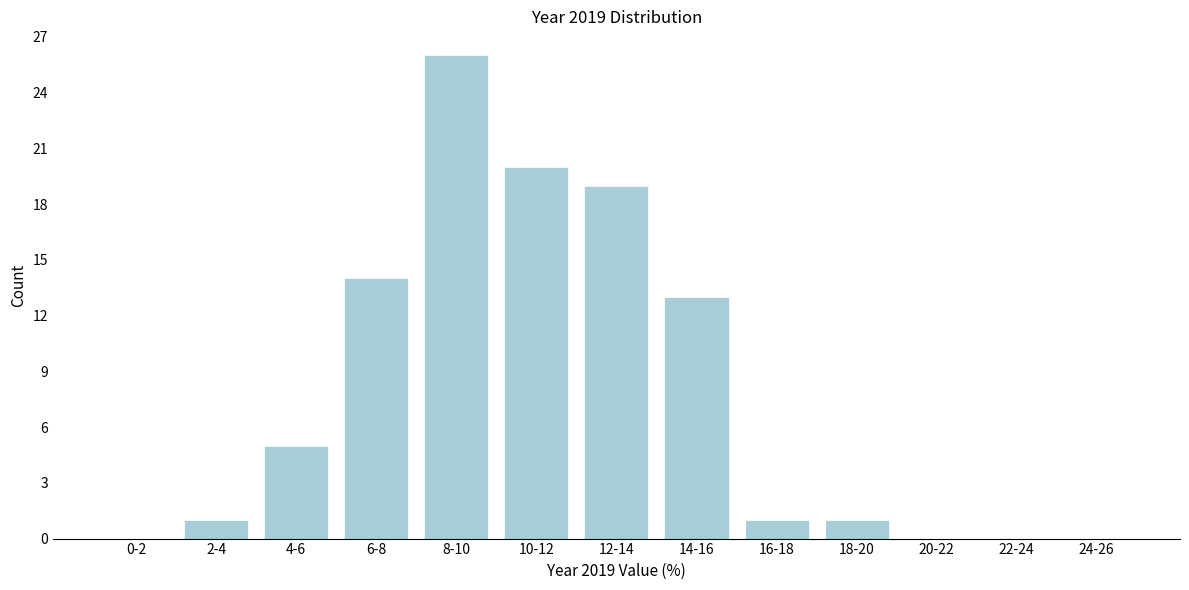

Reading left to right, list all the values displayed in this chart.

0-2=0	2-4=1	4-6=5	6-8=14	8-10=26	10-12=20	12-14=19	14-16=13	16-18=1	18-20=1	20-22=0	22-24=0	24-26=0